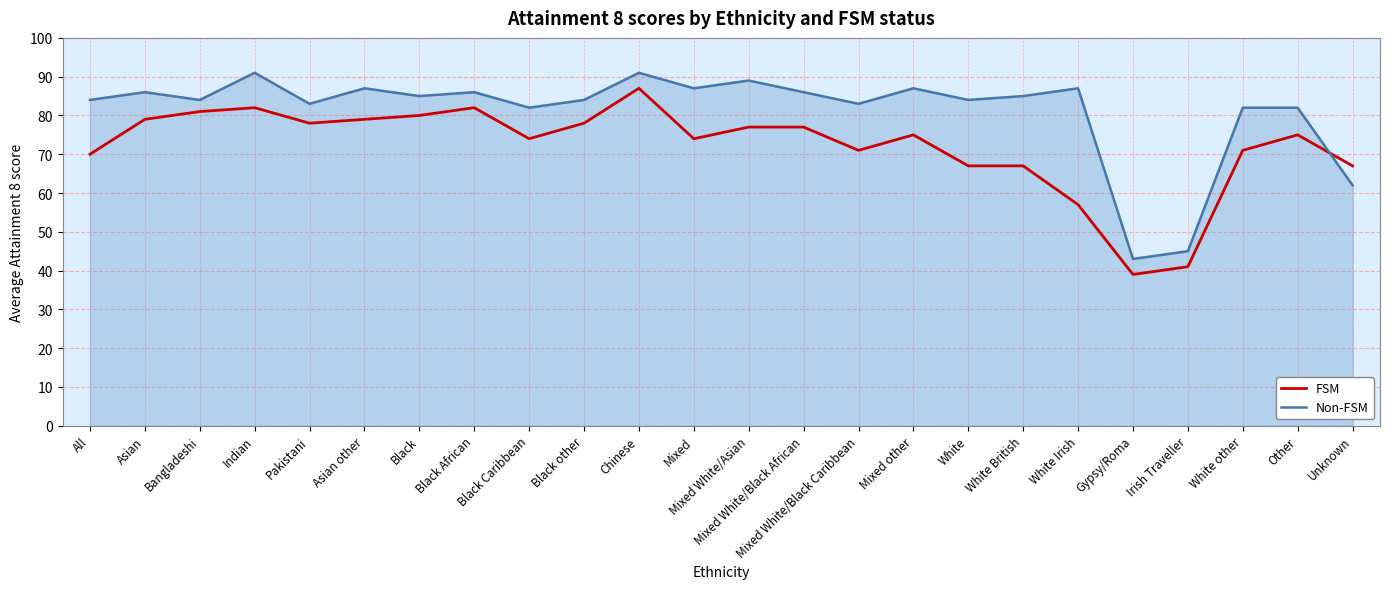

What is the difference between the second highest and second lowest values in the FSM series?

41